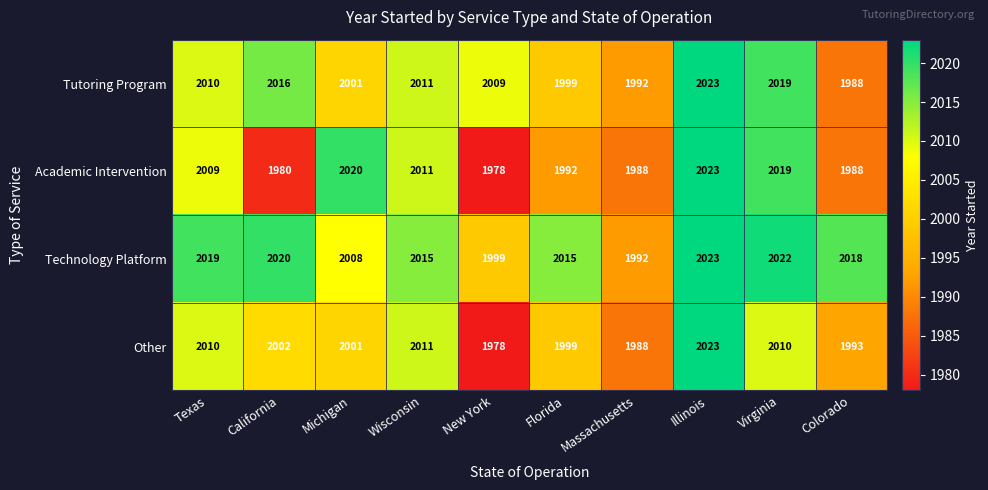

What is the difference between the Tutoring Program values at Massachusetts and Florida?

7